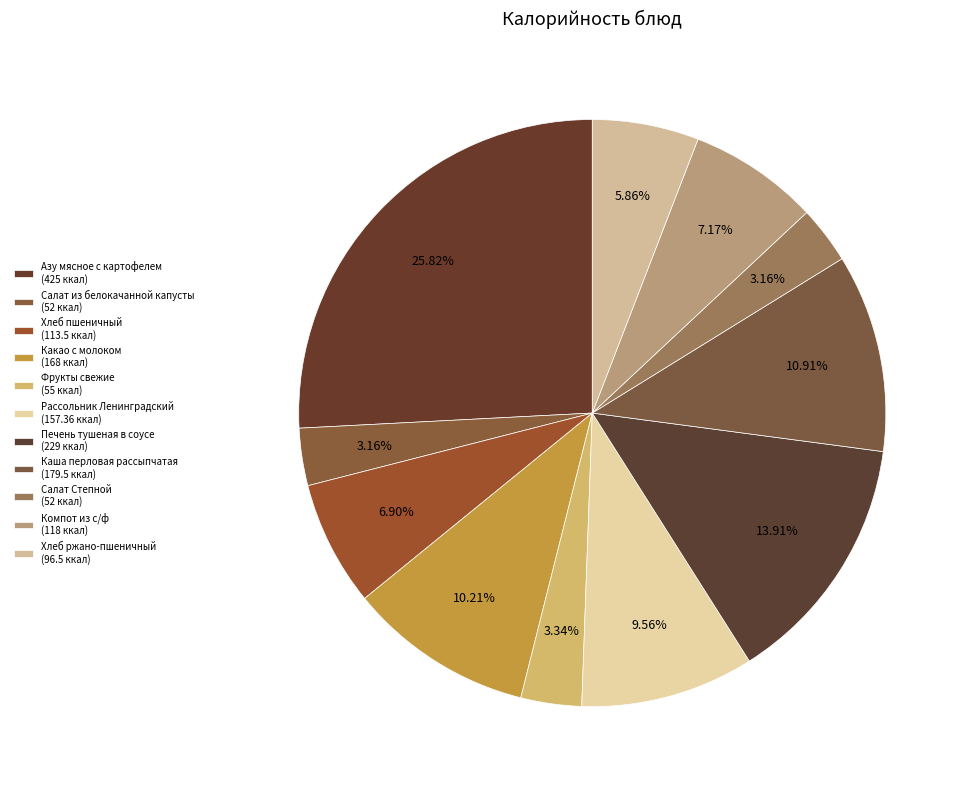

True or false: Салат из белокачанной капусты accounts for 3% of the total.

True